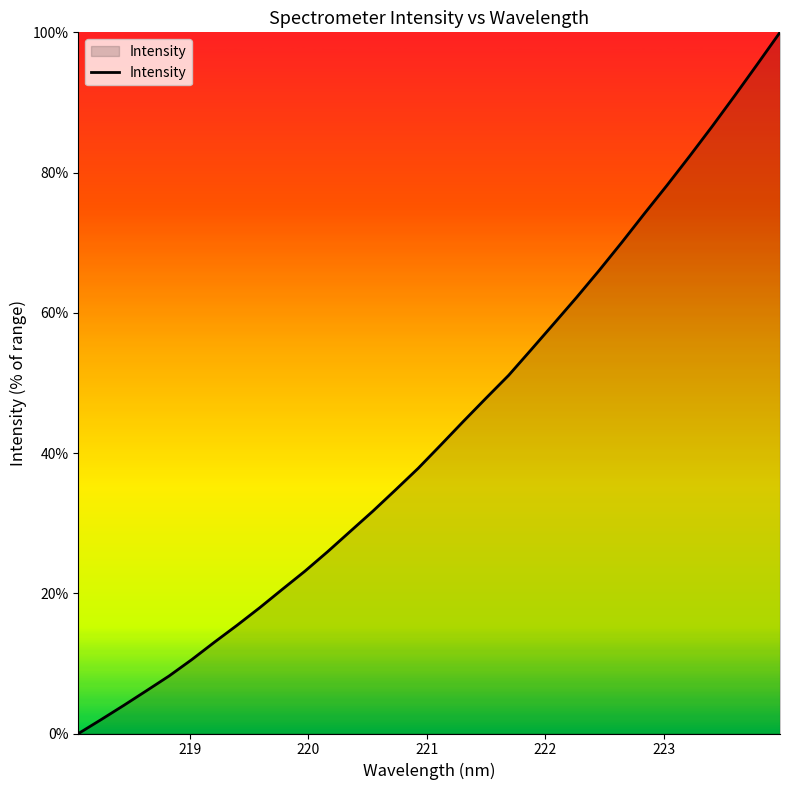

What is the difference between the maximum and minimum values?

100.0